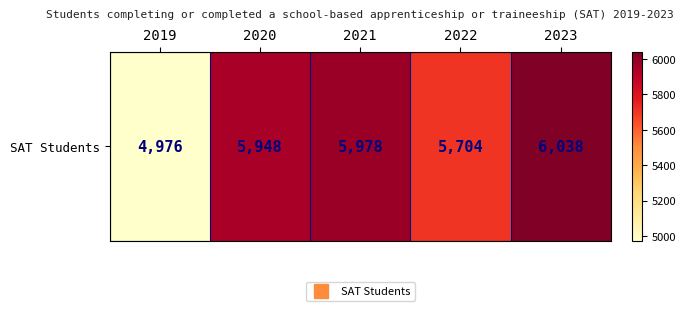

What is the greatest value displayed?

6038